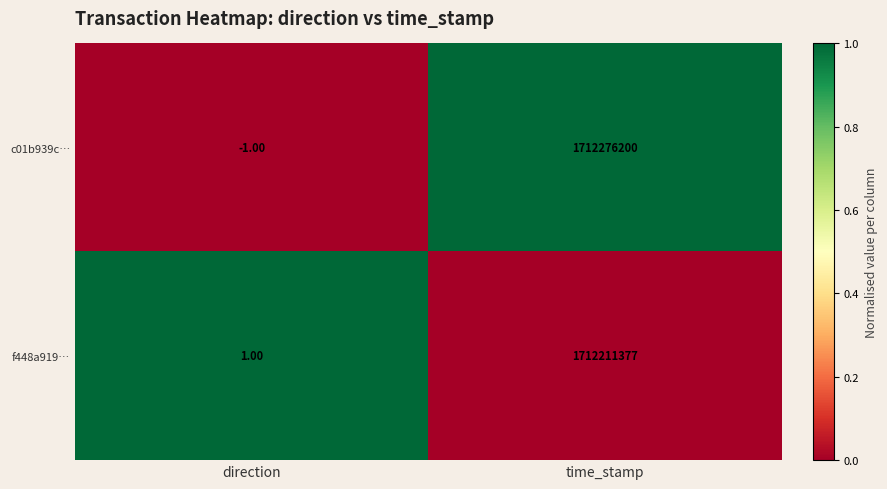

How many distinct data groups are displayed?

2